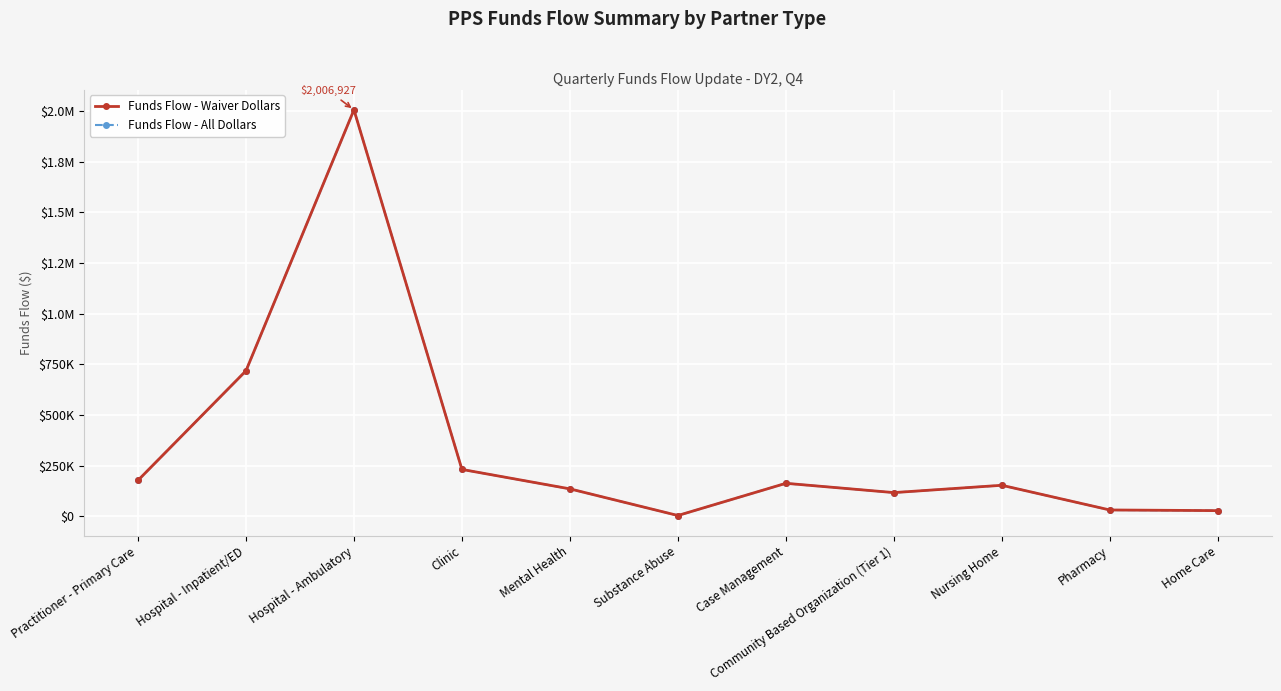

Is it true that Funds Flow - All Dollars equals 39792.1 at Home Care?

False